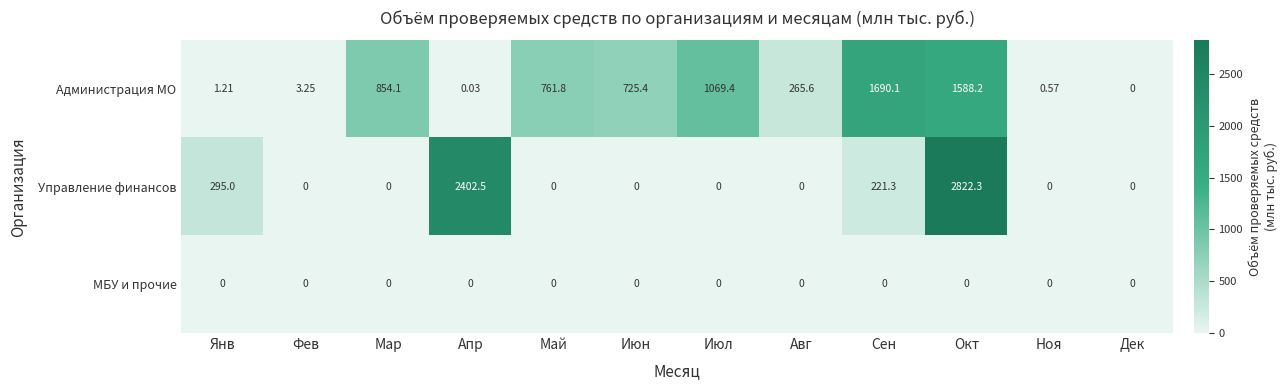

Which label corresponds to the largest value in the chart?

Окт